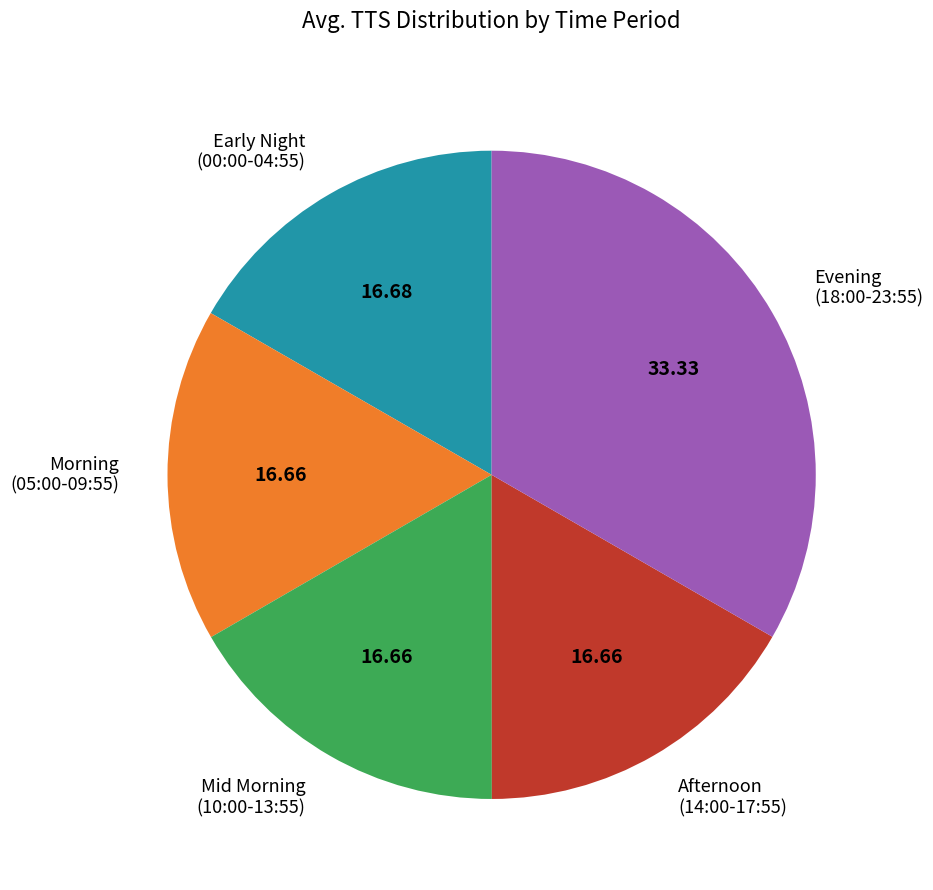

Does any single category account for the majority?

No